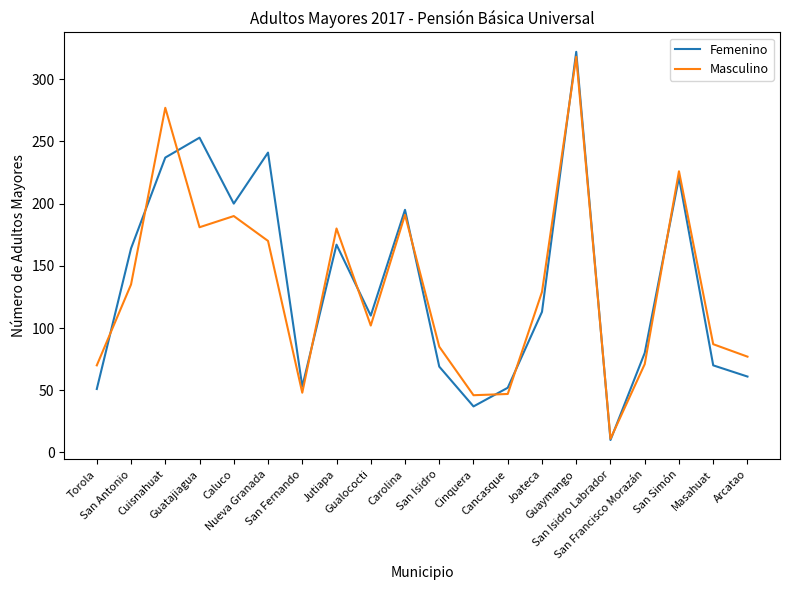

Where do Masculino and Femenino first cross each other?

Torola and San Antonio